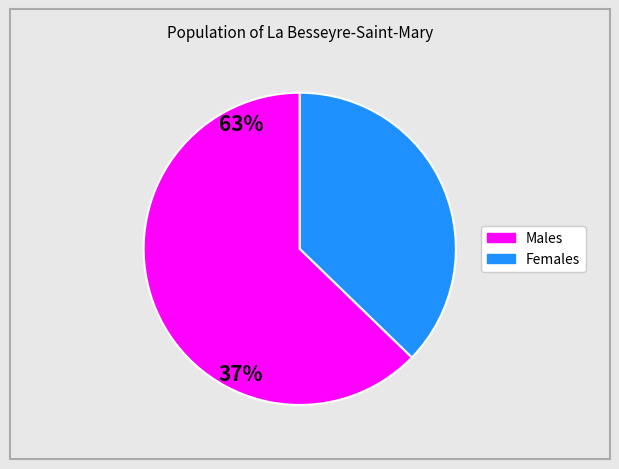

Does any single category account for the majority?

Yes